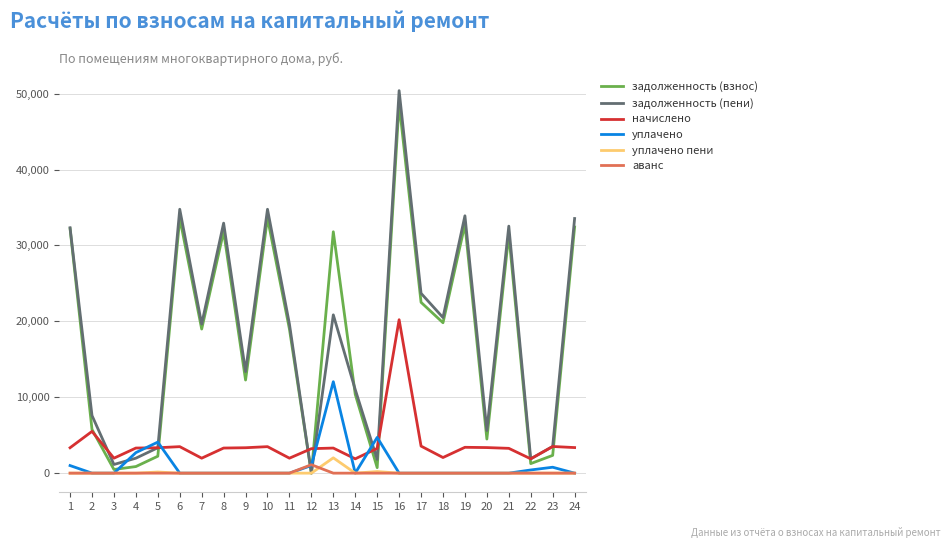

At which label is начислено closest to 11051?

2